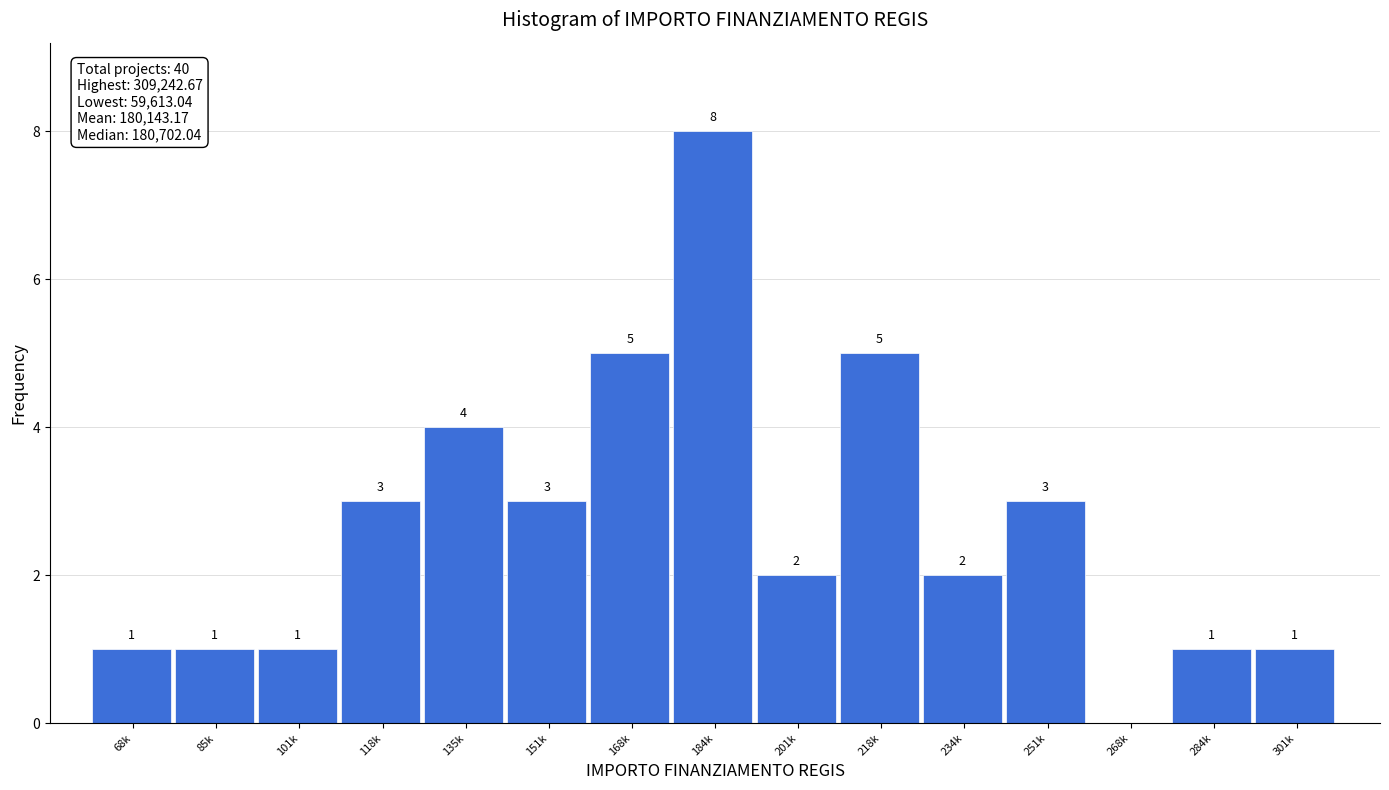

Reading left to right, list all the values displayed in this chart.

68k=1	85k=1	101k=1	118k=3	135k=4	151k=3	168k=5	184k=8	201k=2	218k=5	234k=2	251k=3	268k=0	284k=1	301k=1